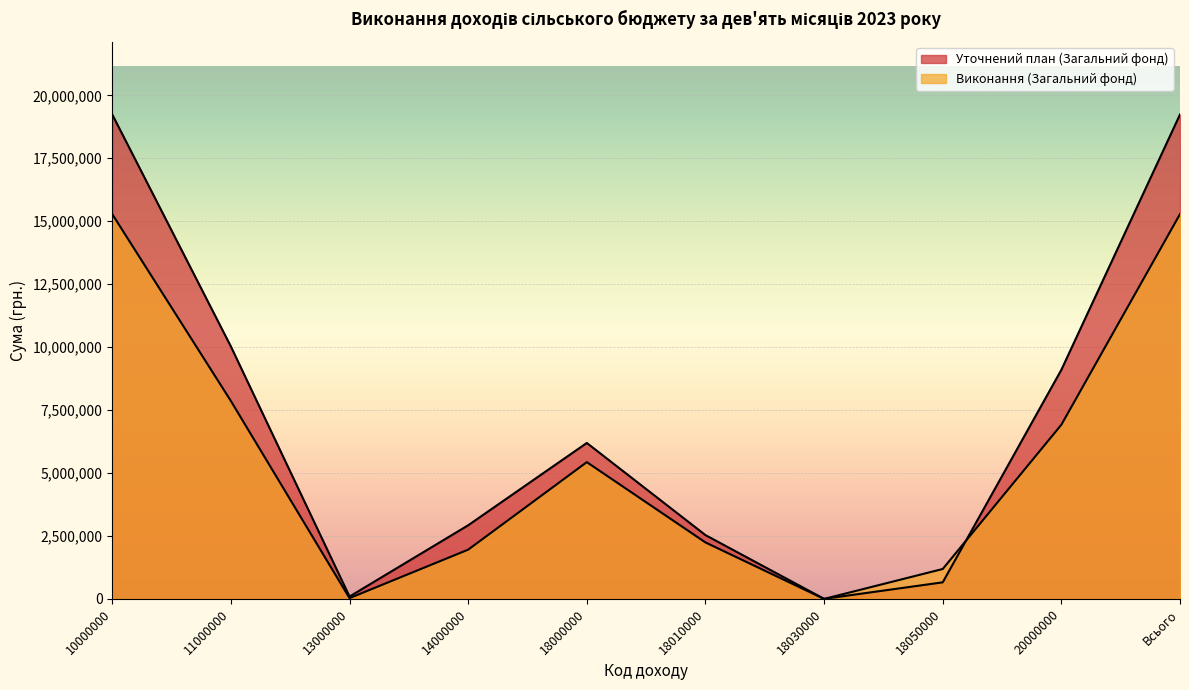

What are all the series names shown in the legend?

Уточнений план (Загальний фонд), Виконання (Загальний фонд)